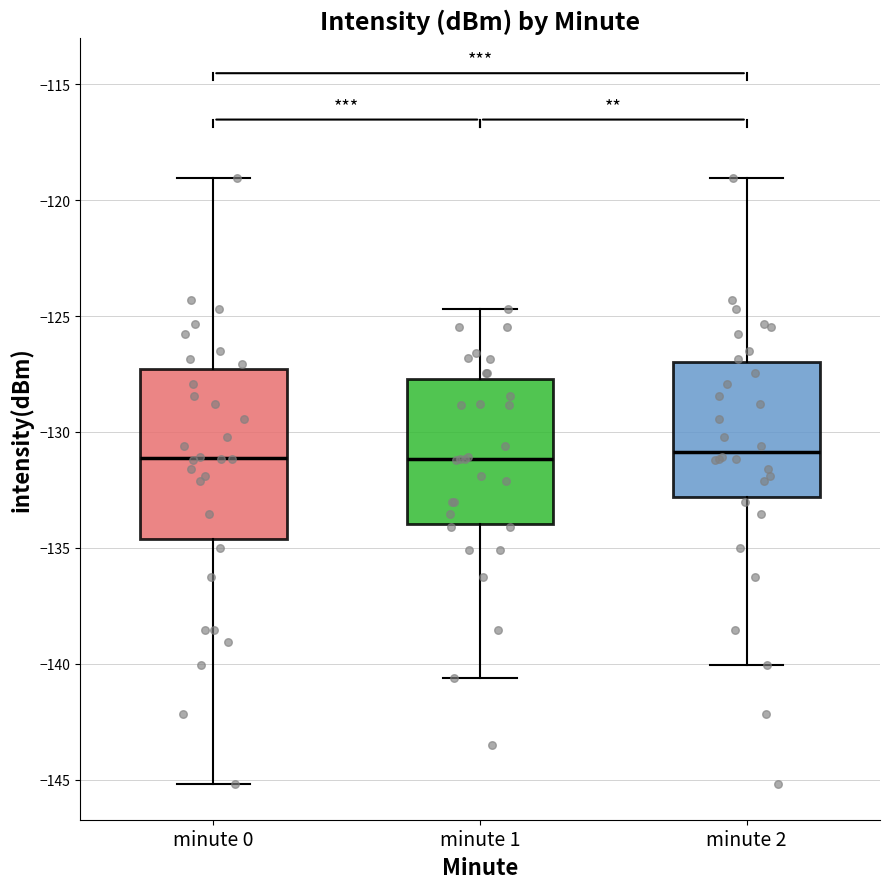

Comparing the boxes themselves (not the whiskers), which one is the tallest?

minute 0